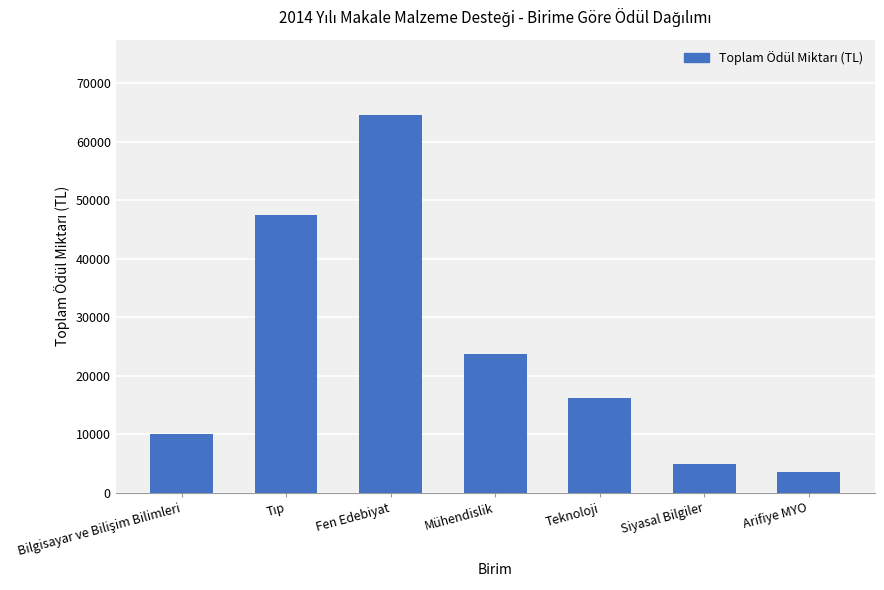

What is the difference between the maximum and second lowest values?

59500